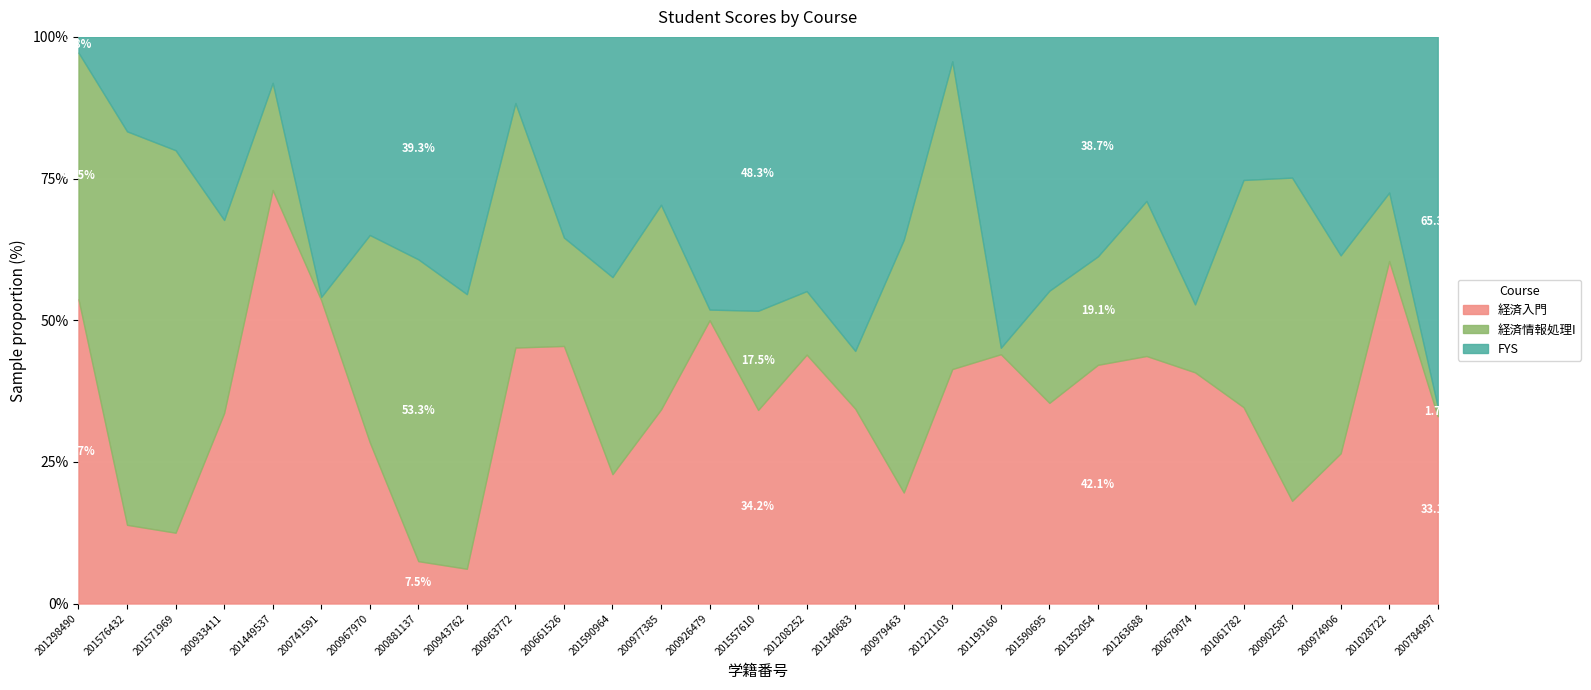

At which label does FYS reach its minimum?

201298490